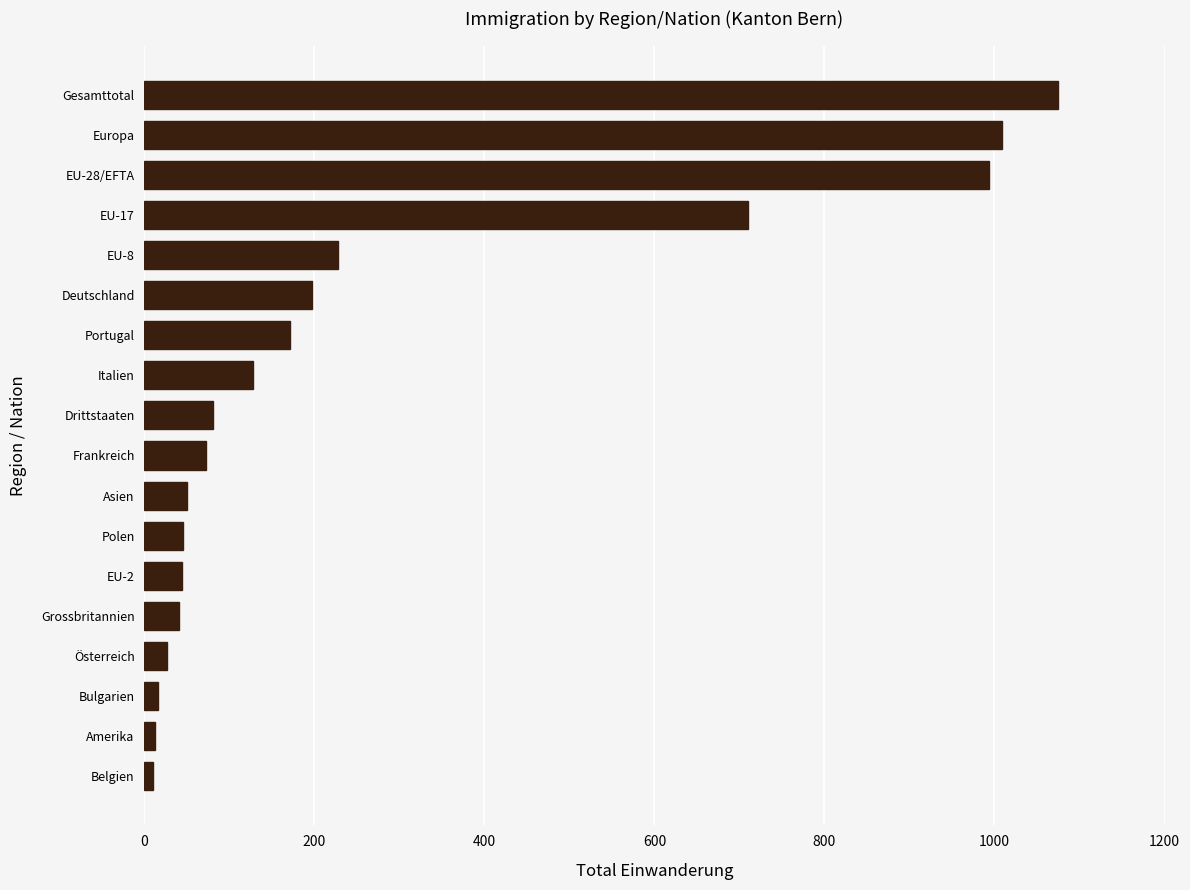

How many distinct data groups are displayed?

1